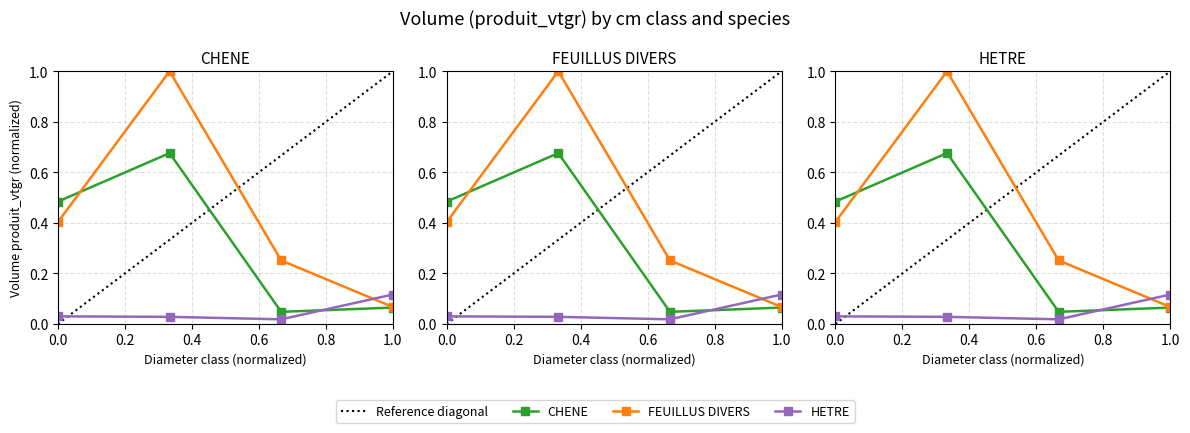

Which series changed the most between 40/60 and 60/70?

FEUILLUS DIVERS